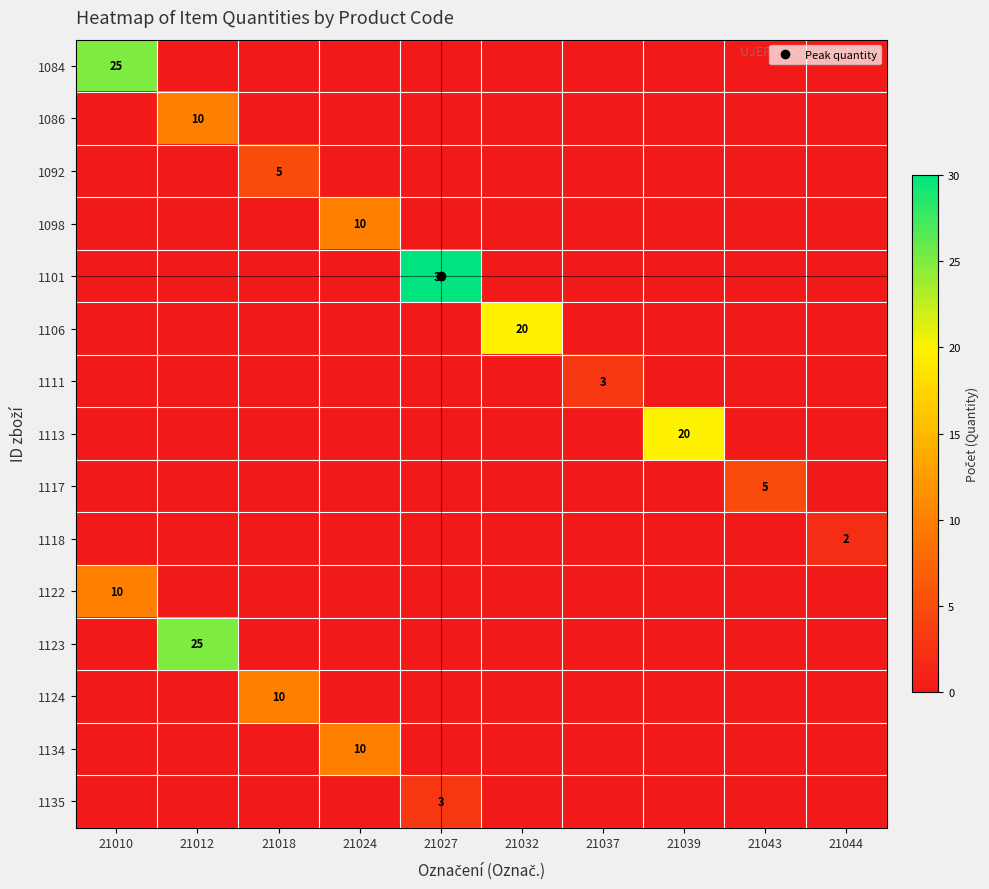

Count the 1117 values in the range 0 to 1.

9